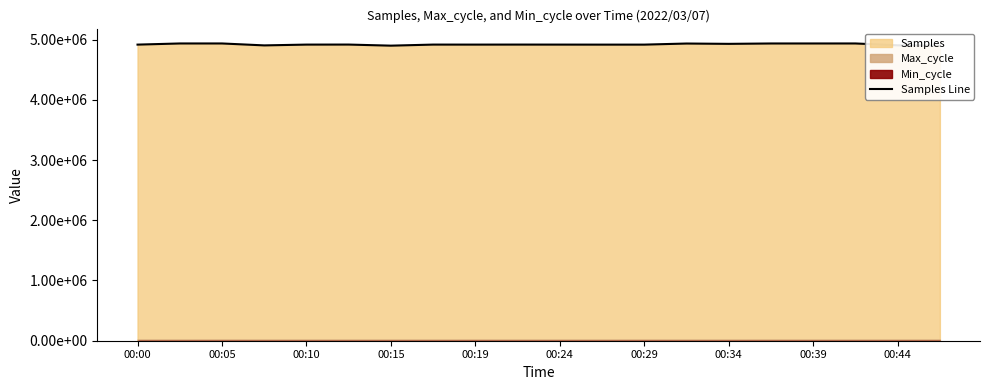

Does the chart display data point markers on the line(s)?

No